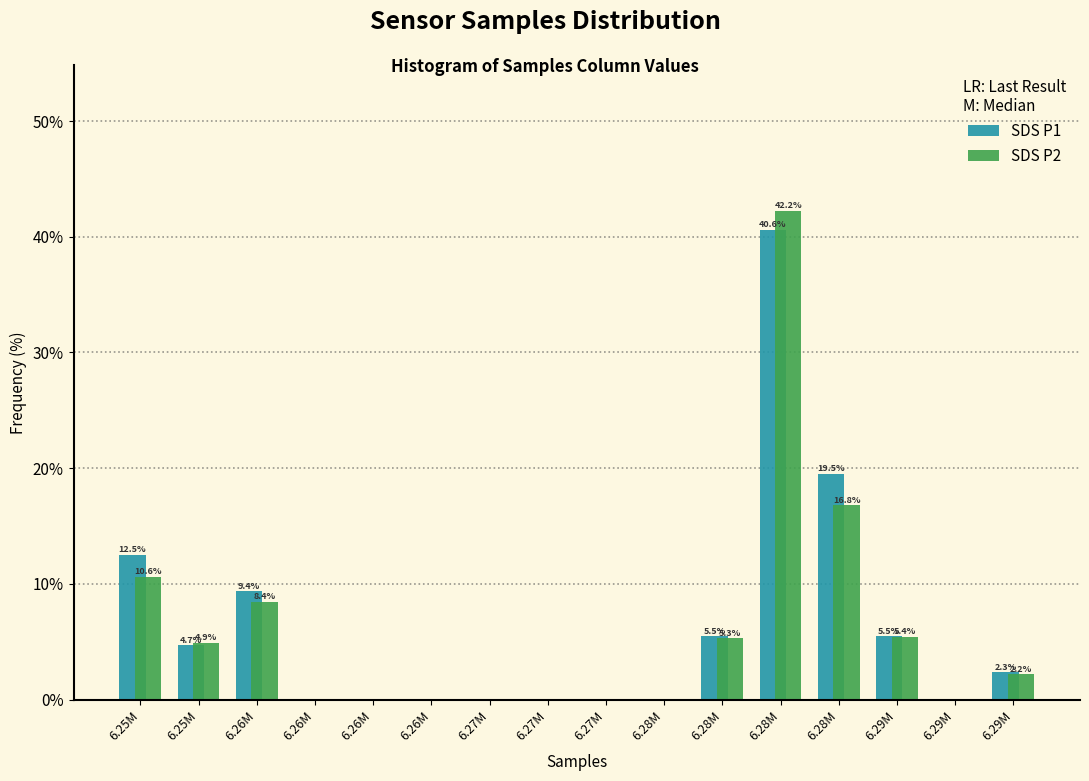

How many values in the SDS P1 series exceed 2?

8